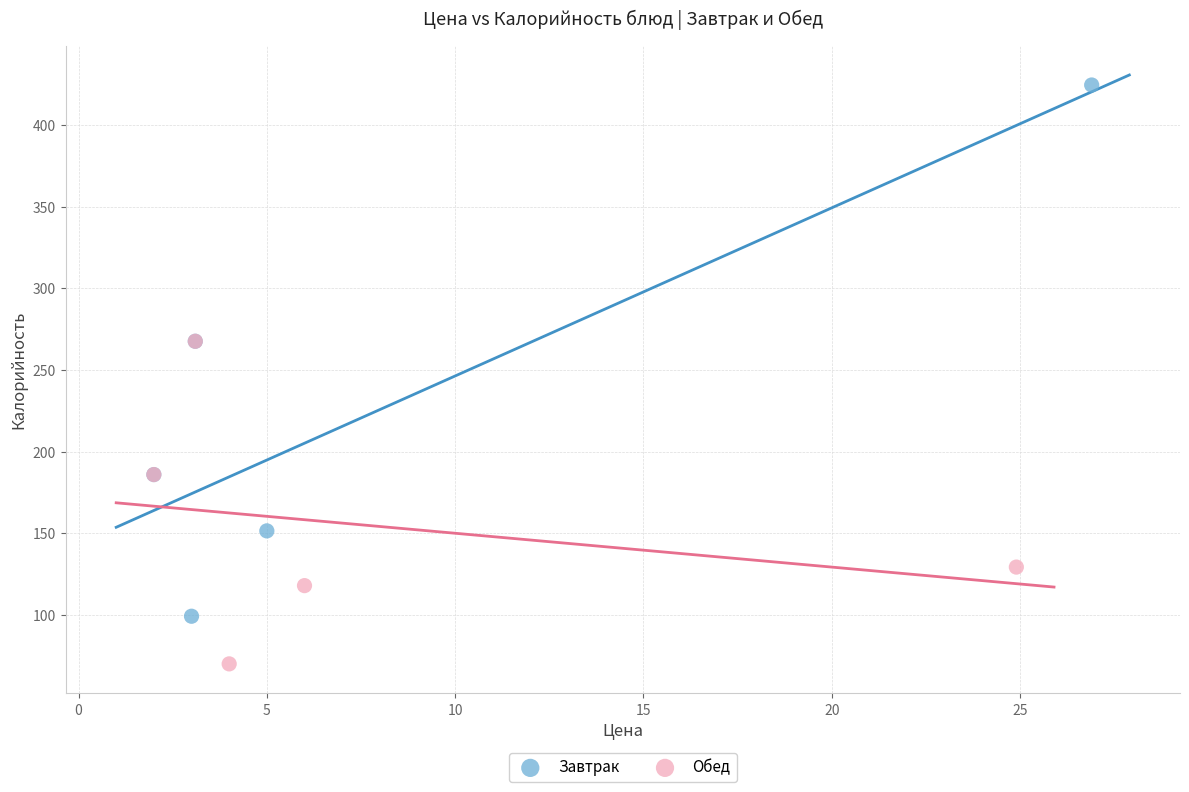

Which series has the widest spread of Y values?

Завтрак